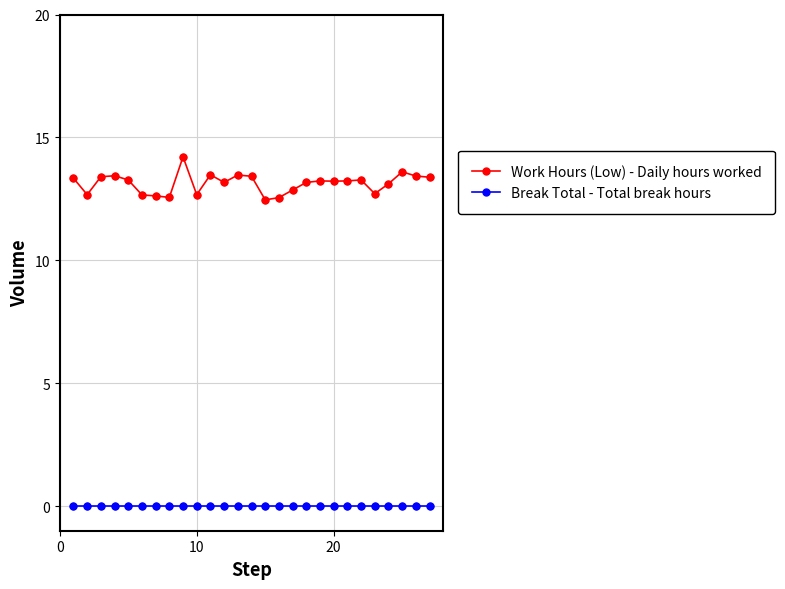

What are all the series names shown in the legend?

Work Hours (Low) - Daily hours worked, Break Total - Total break hours